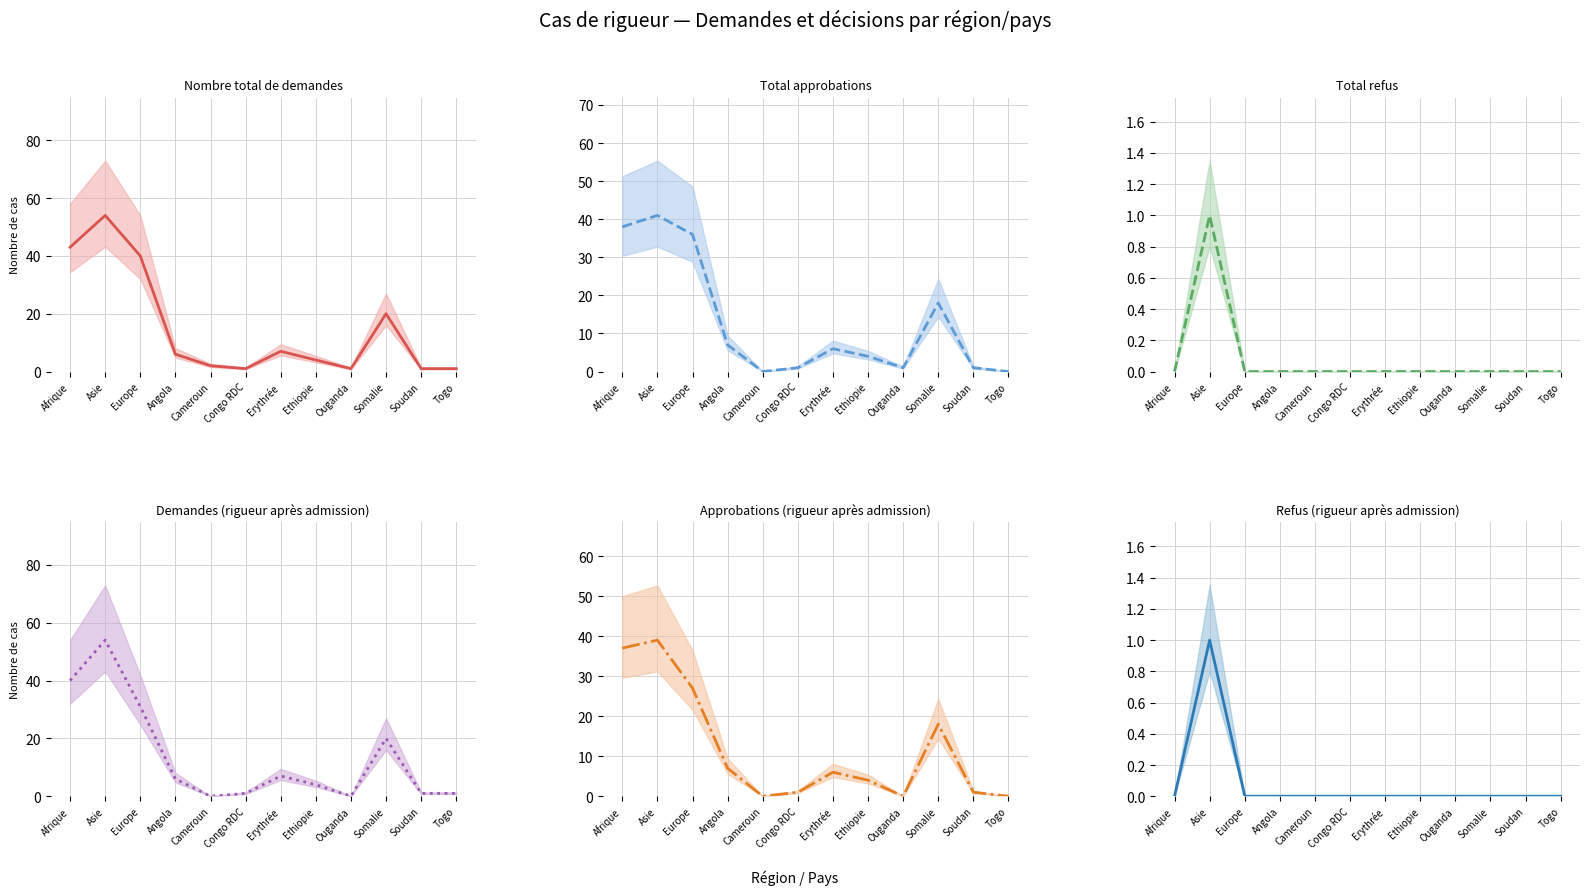

True or false: Refus (rigueur après admission) and Approbations (rigueur après admission) intersect in this chart.

False